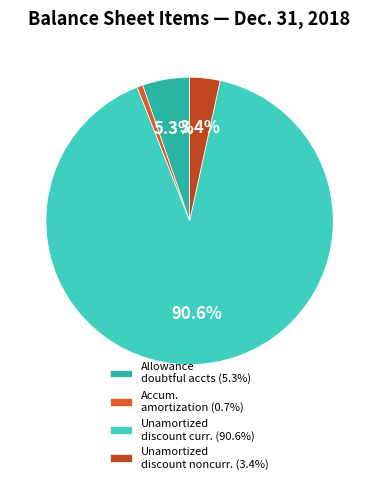

Count the number of slices in the pie.

4